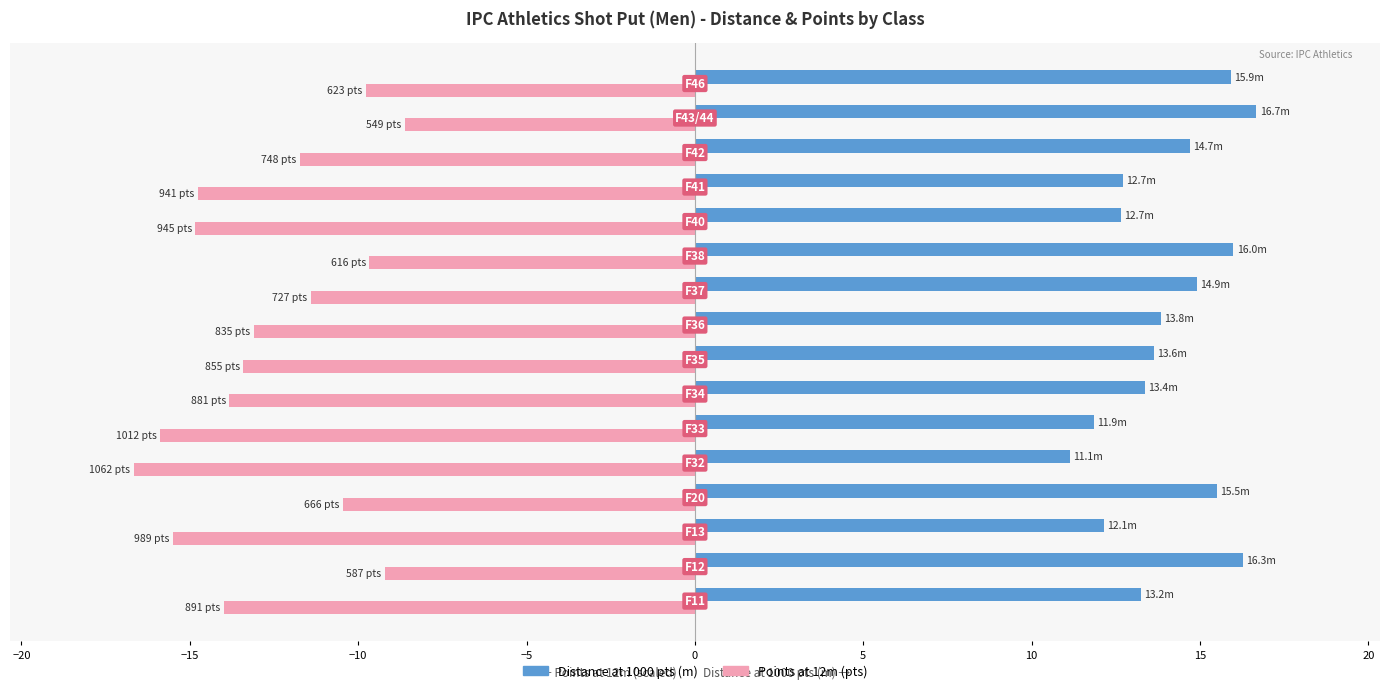

At how many categories does at least one series exceed 6?

16